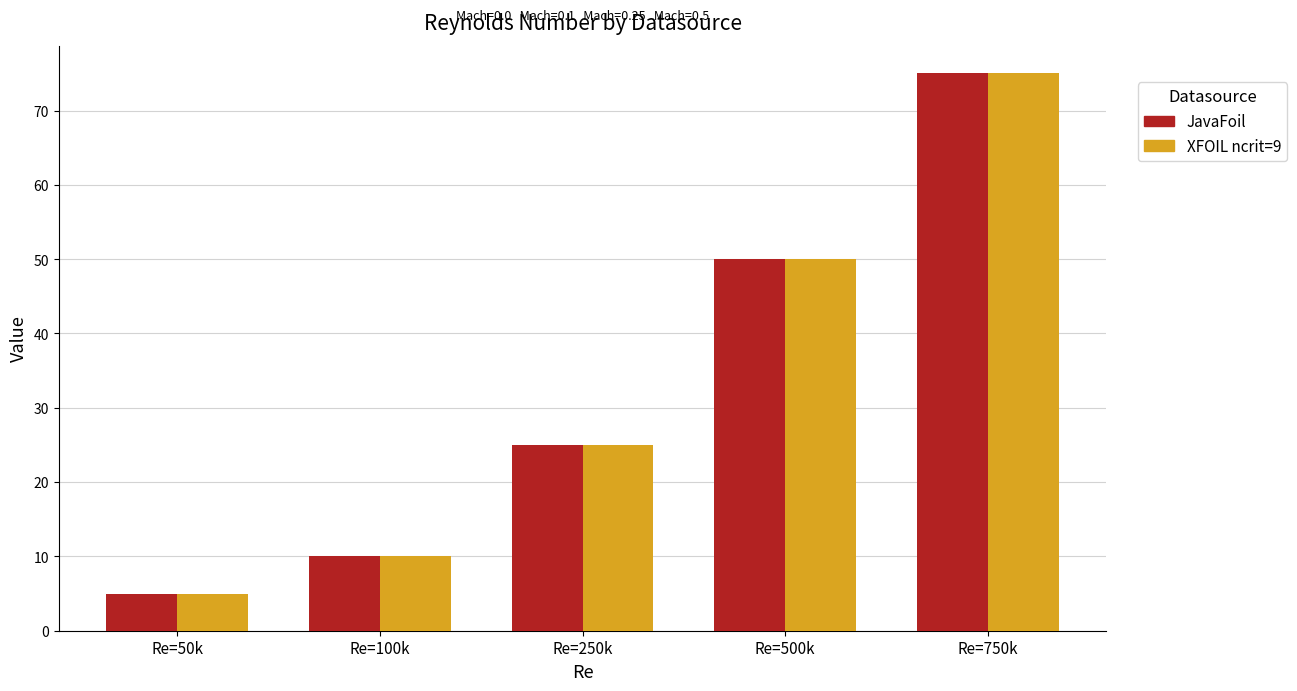

What position from the left is Re=250k?

3